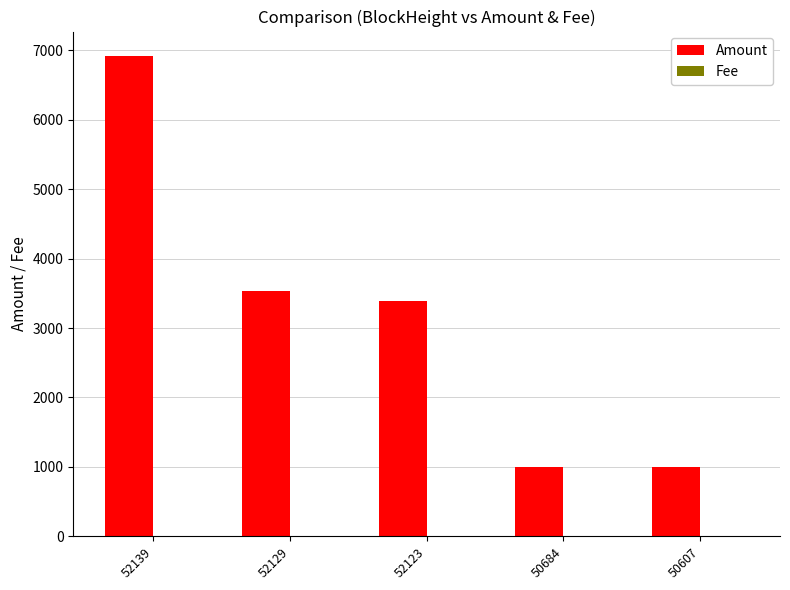

Where does the Amount series first go above 3394?

52139